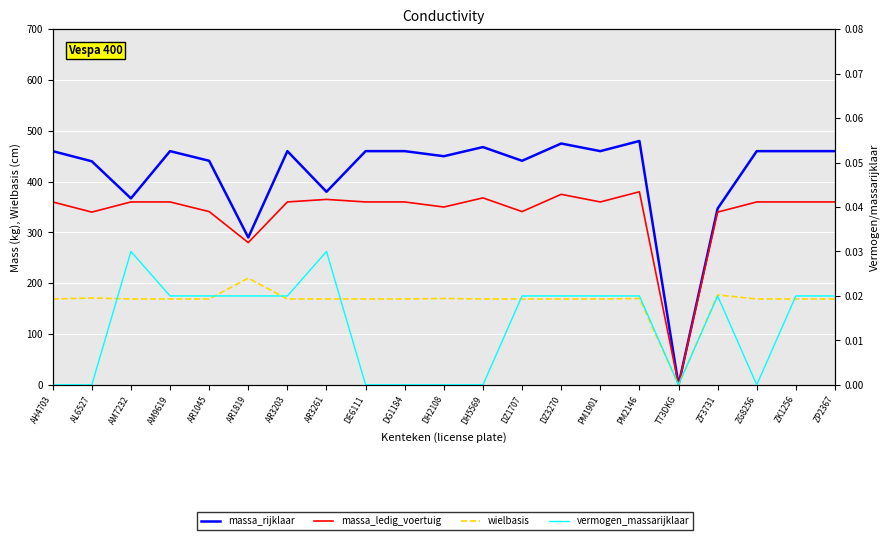

What is the sum of all wielbasis values?

3433.0